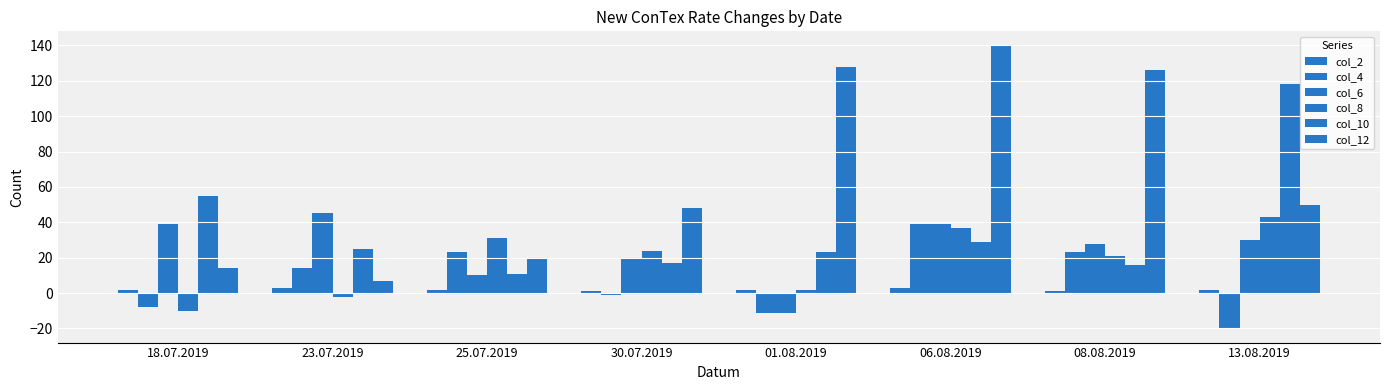

What is the label of the 6th bar from the right?

25.07.2019